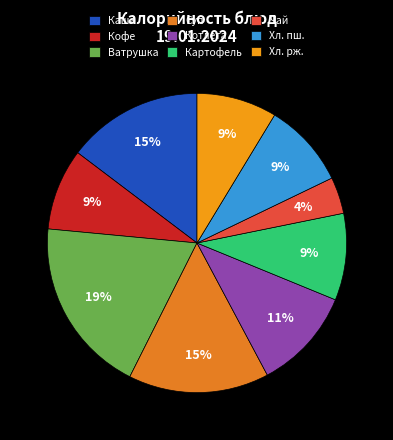

How many segments does this pie chart have?

9